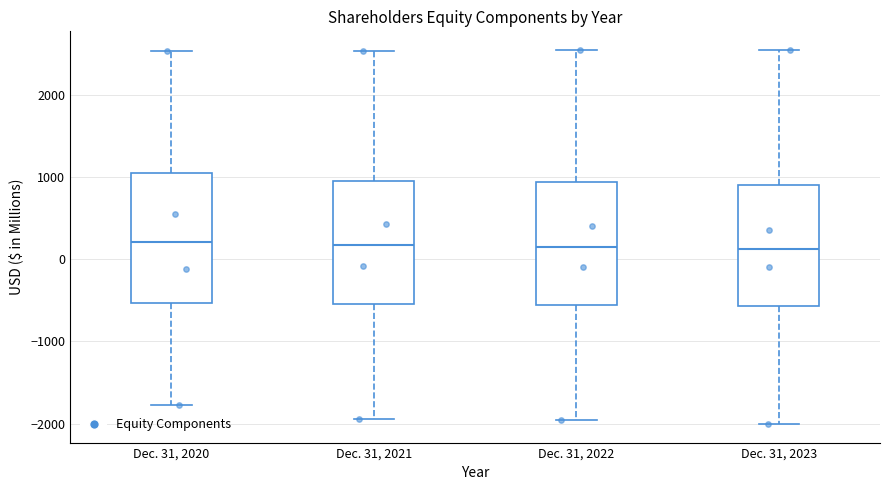

Reading left to right, read every box against the y-axis: the position of its median line, the range the box covers, and the ends of its whiskers. The values are not printed on the chart, so give them approximately, as read against the axis.

Dec. 31, 2020: median 200, box -500 to 1000, whiskers -1800 to 2500
Dec. 31, 2021: median 200, box -500 to 900, whiskers -1900 to 2500
Dec. 31, 2022: median 200, box -600 to 900, whiskers -2000 to 2500
Dec. 31, 2023: median 100, box -600 to 900, whiskers -2000 to 2500